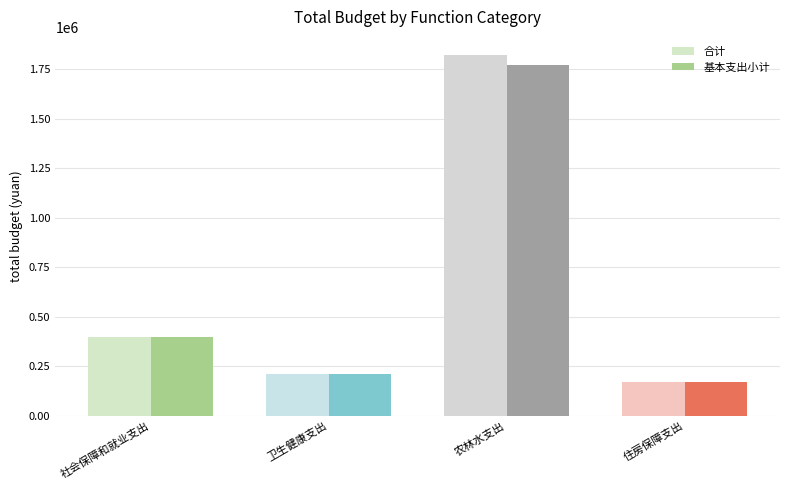

Reading right to left, extract all data points from this chart.

合计: 住房保障支出=169751.5	农林水支出=1821952.2	卫生健康支出=211441.5	社会保障和就业支出=396549.0
基本支出小计: 住房保障支出=169751.5	农林水支出=1771952.2	卫生健康支出=211441.5	社会保障和就业支出=396549.0